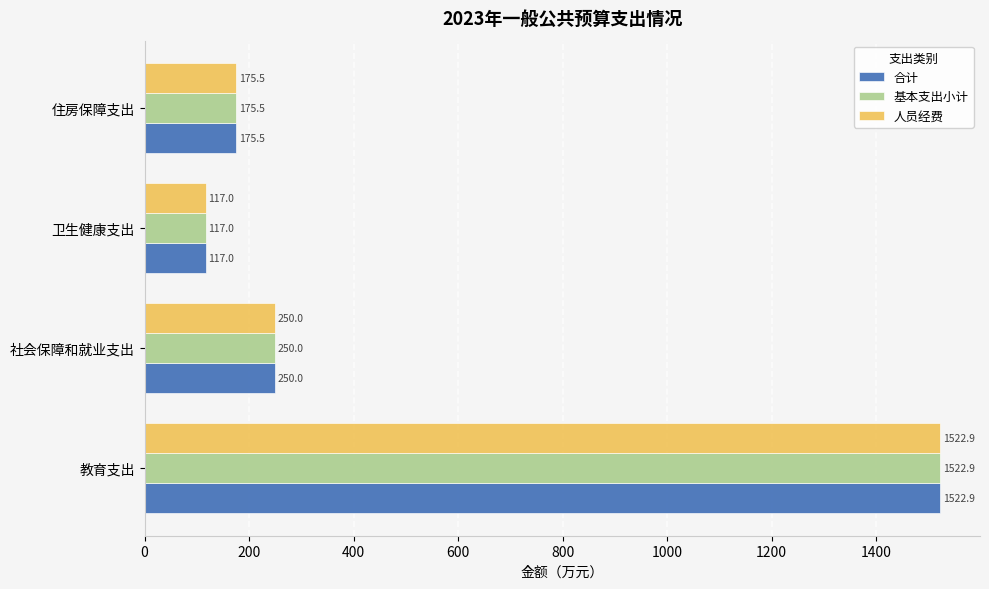

At which category is the sum across all series the highest?

教育支出